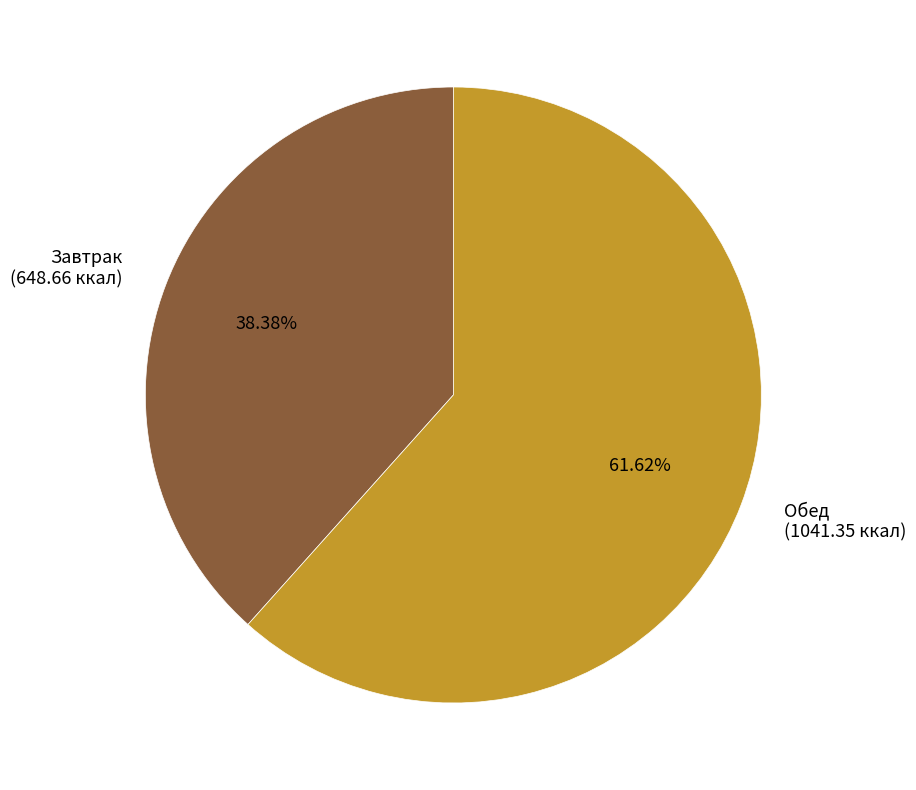

Count the number of slices in the pie.

2